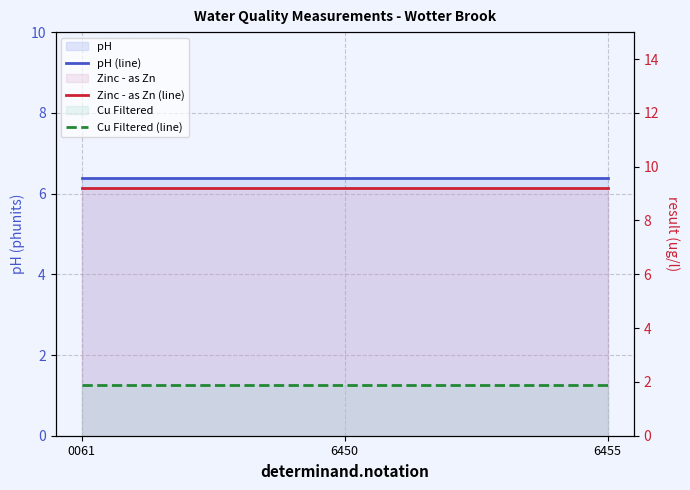

Which series has the largest total across all categories?

Zinc - as Zn (line)